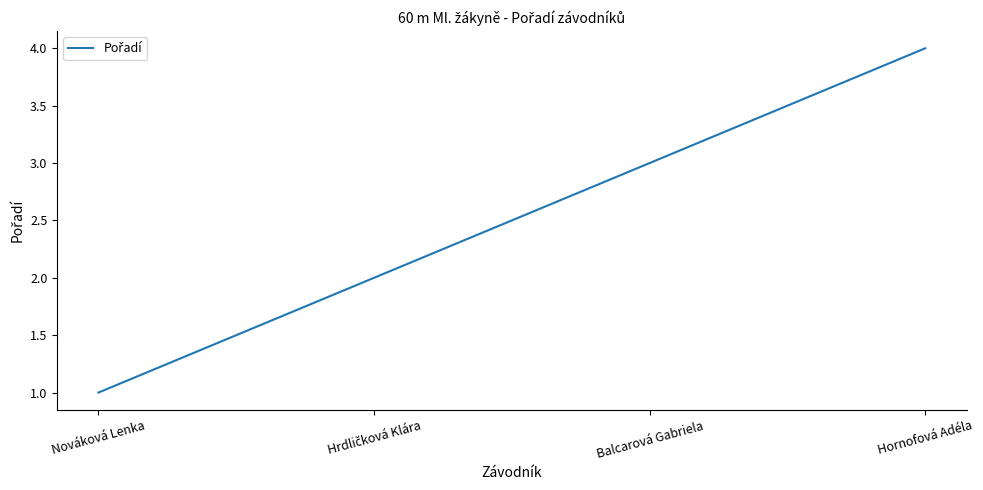

What is the ratio of the value at Nováková Lenka to the value at Balcarová Gabriela?

0.3